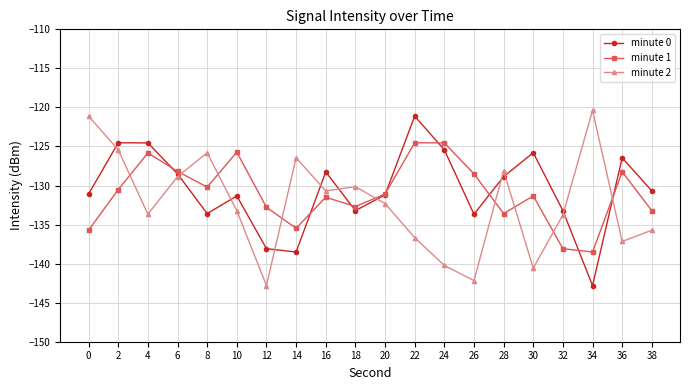

What is the highest value of the minute 0 series?

-121.1